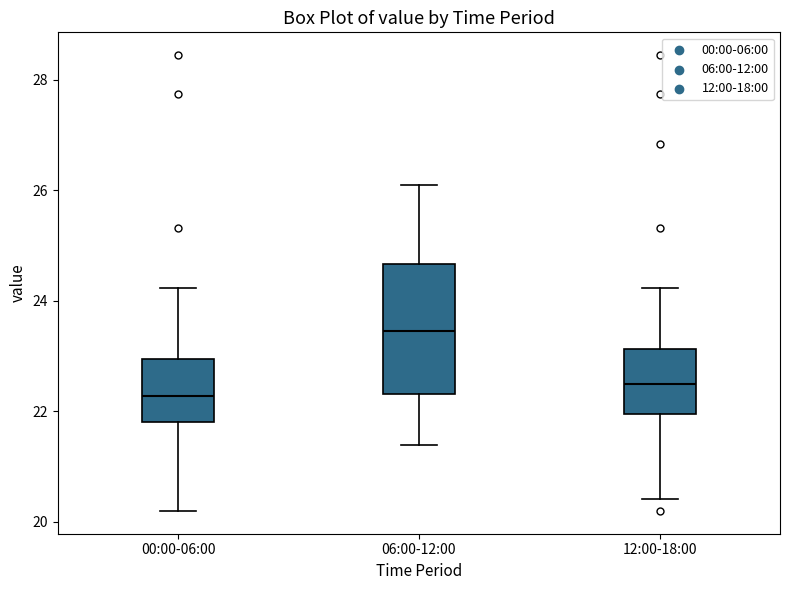

Which box is the tallest, from its lower edge to its upper edge?

06:00-12:00